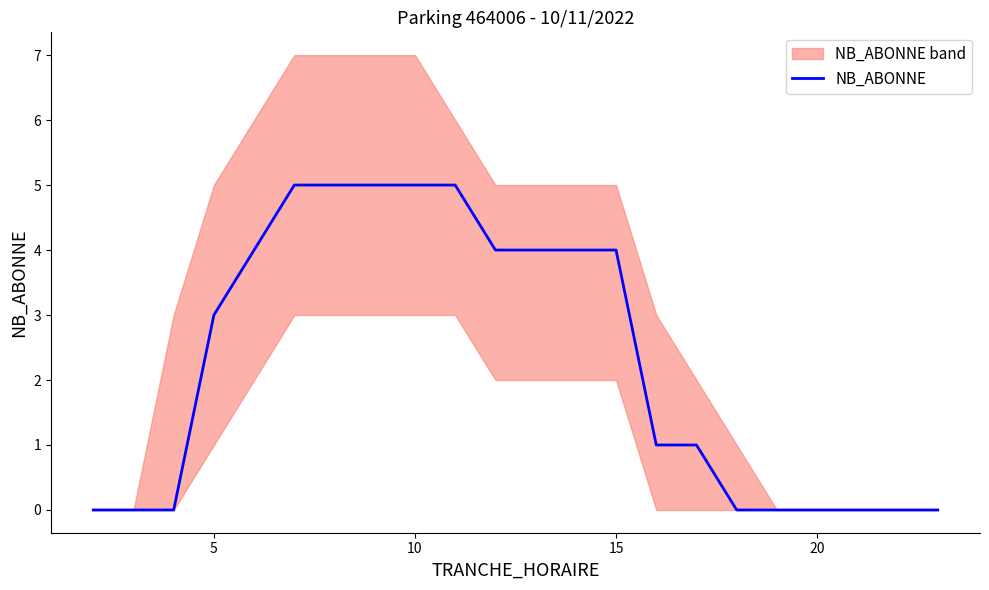

How many lines are shown in the chart?

1